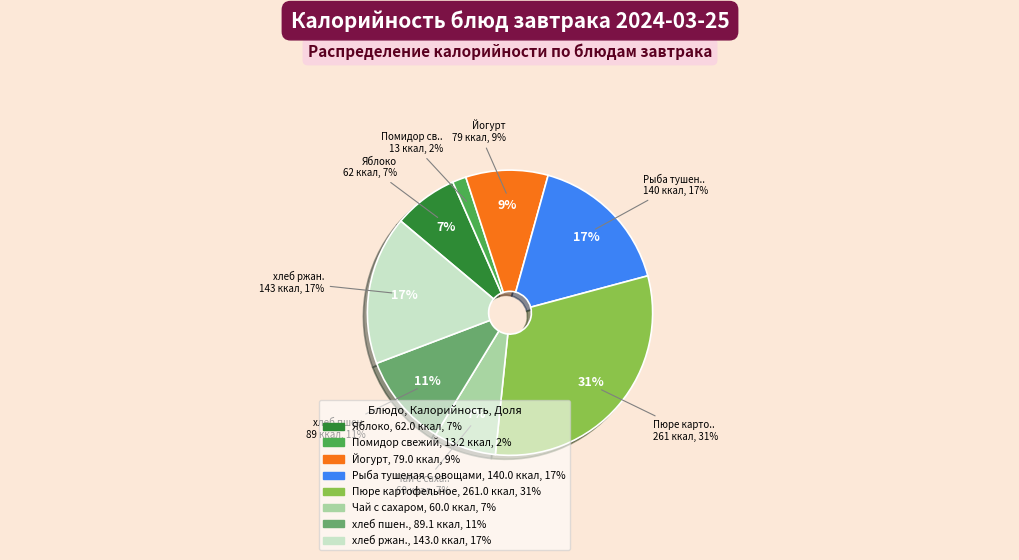

Is it true that Пюре картофельное is 41% of the pie?

False